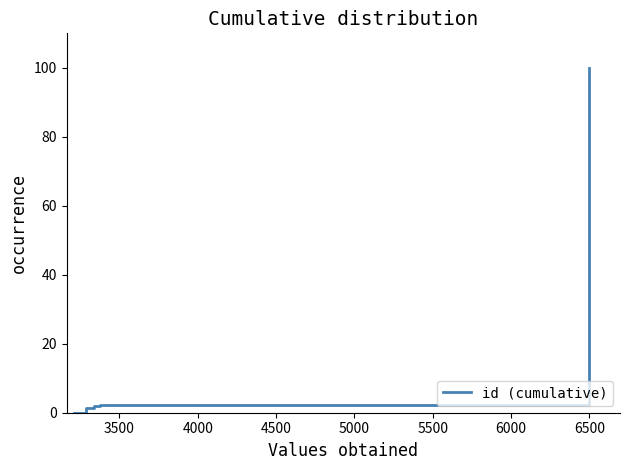

What is the difference between the maximum and minimum values?

100.0